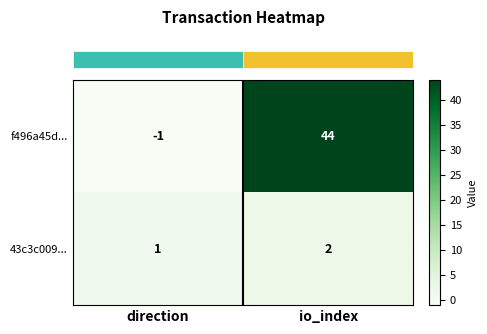

Reading left to right, what are all the values shown in this chart?

f496a45d...: direction=-1	io_index=44
43c3c009...: direction=1	io_index=2